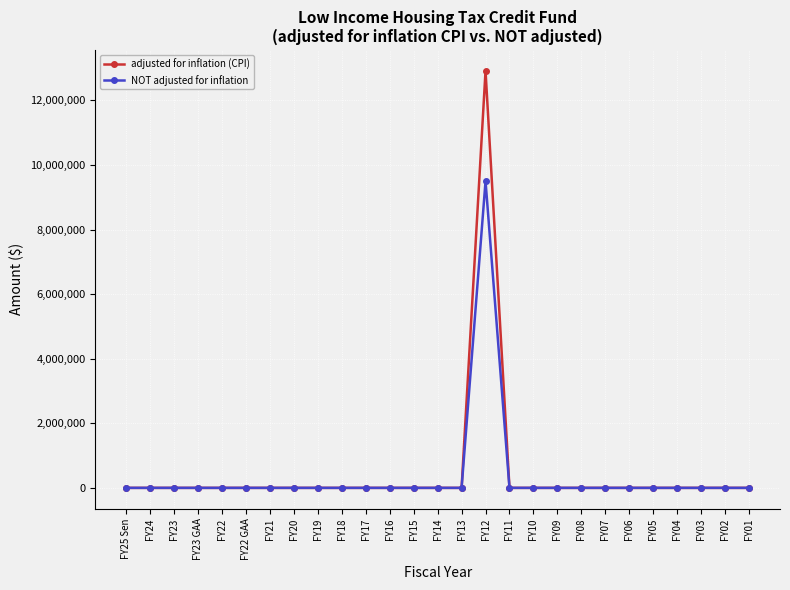

What is the label of the 1st point from the right?

FY01